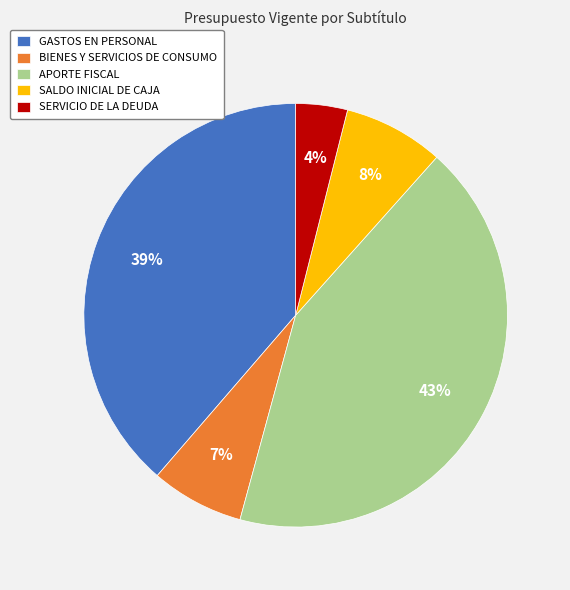

How many segments does this pie chart have?

5